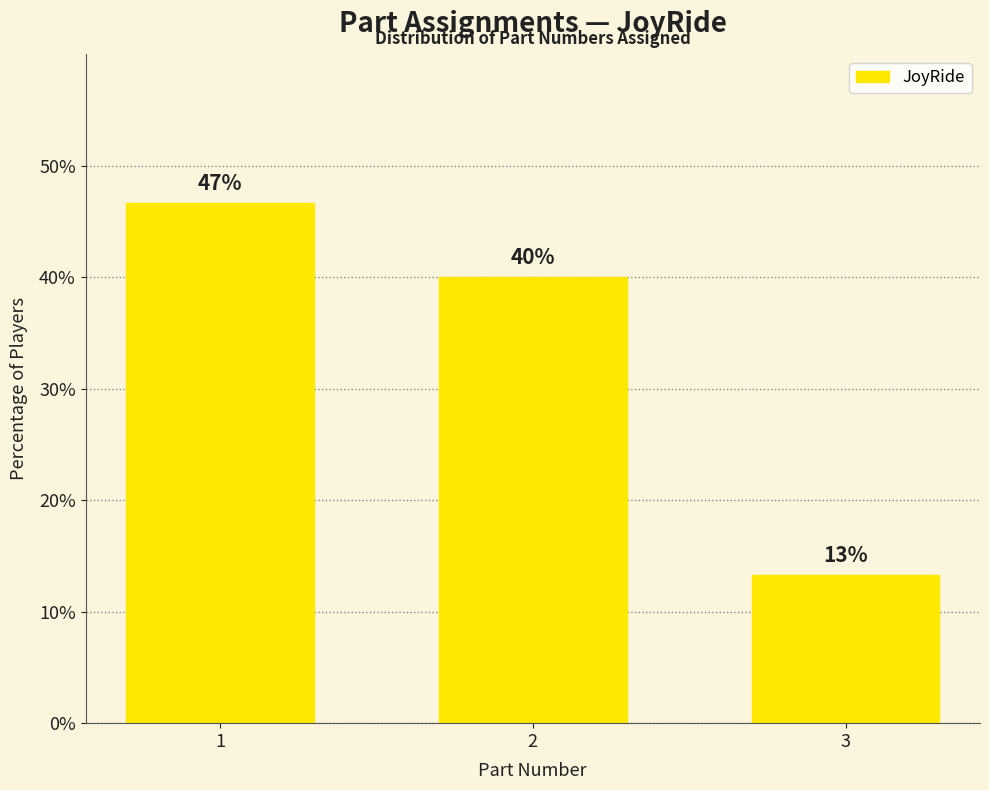

List the labels in order of value, largest first.

1, 2, 3